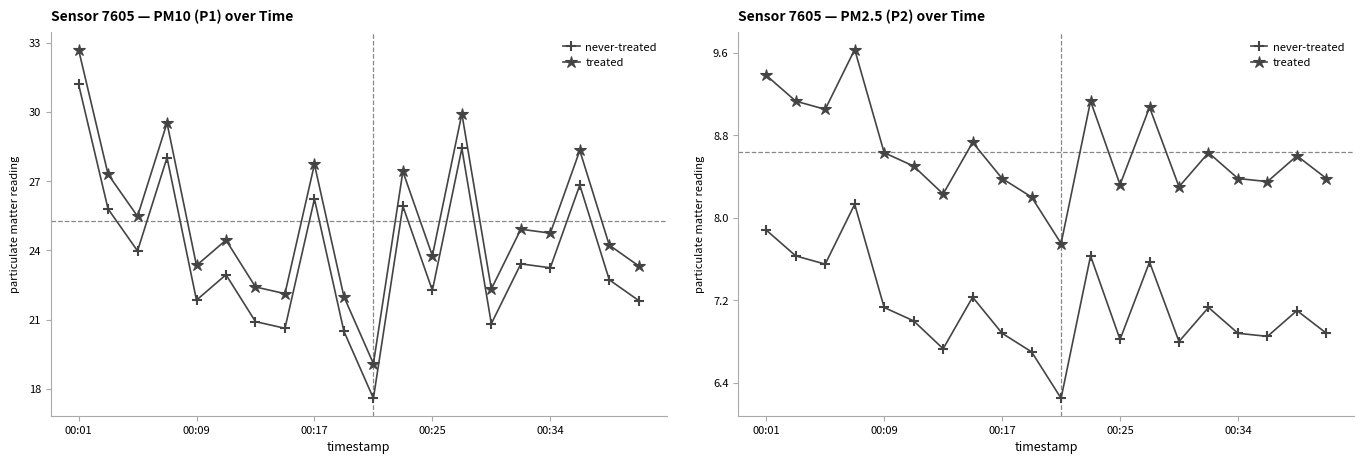

True or false: never-treated has a value of 10.4 at 6.

False